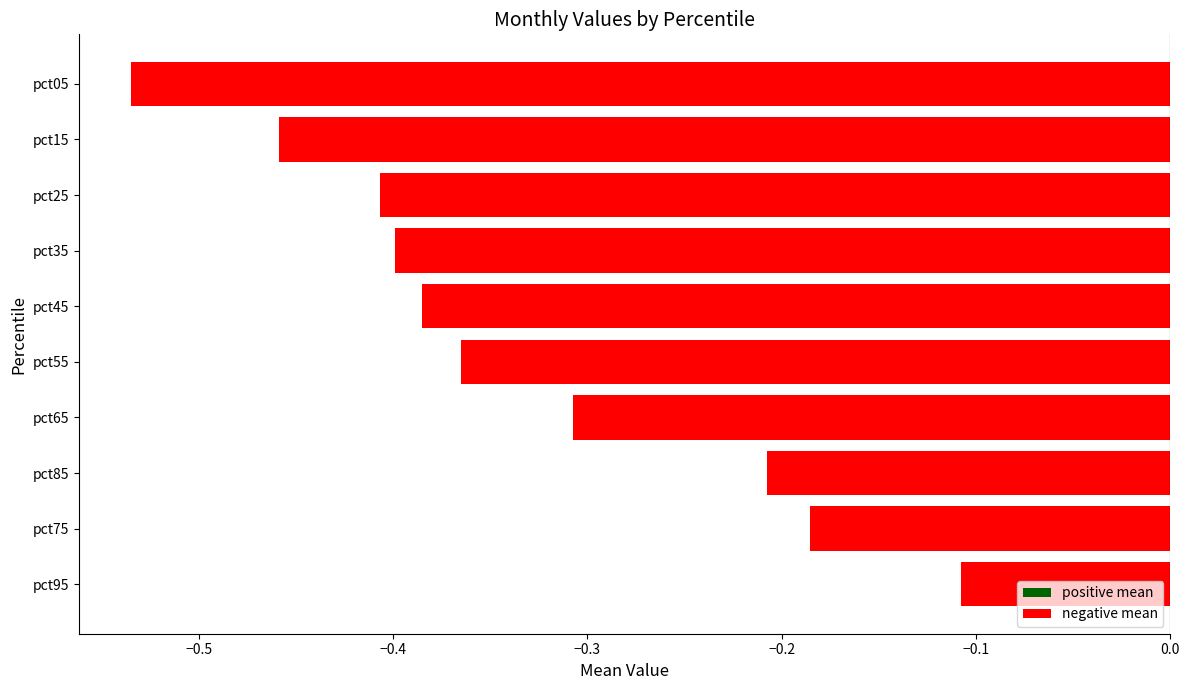

Which category has the lowest value across all series?

pct05